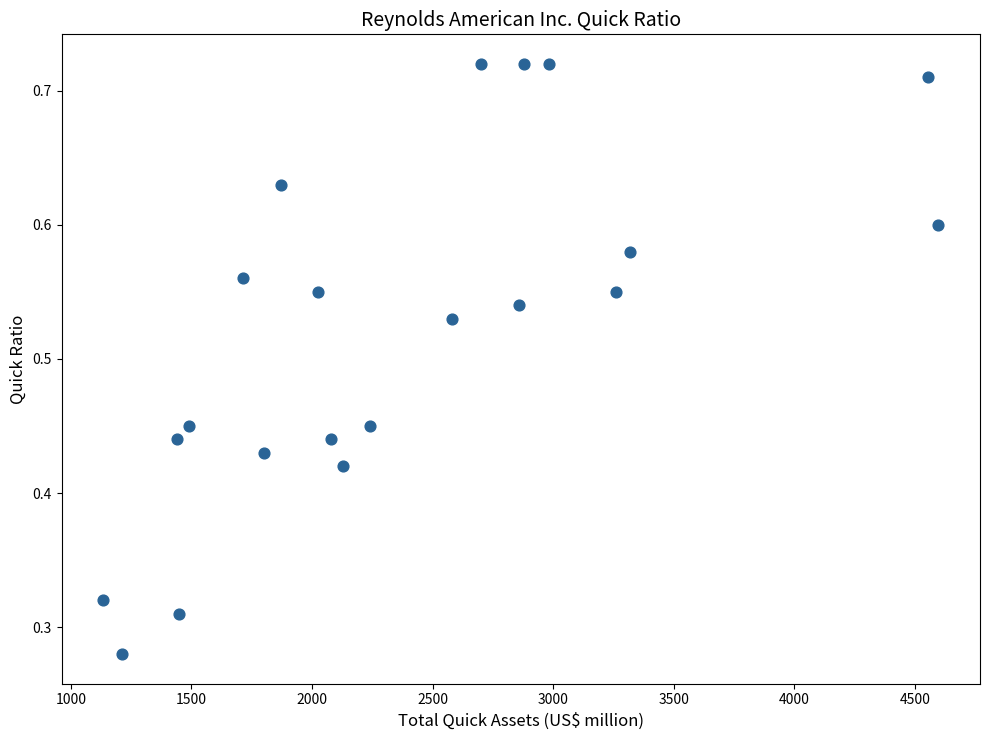

What is the range of X values (max minus min)?

3461.0